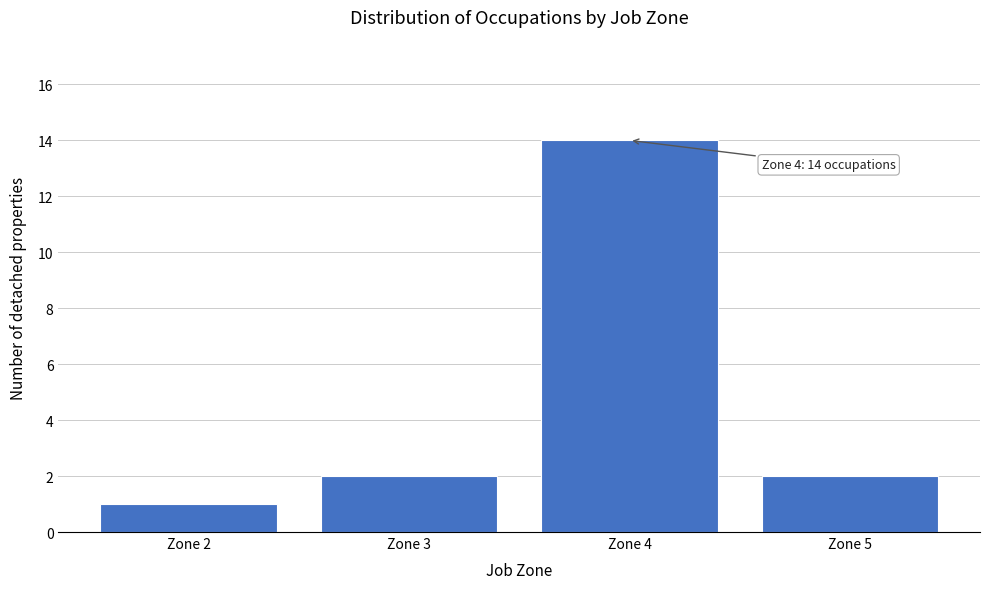

Reading left to right, what are all the values shown in this chart?

1	2	14	2